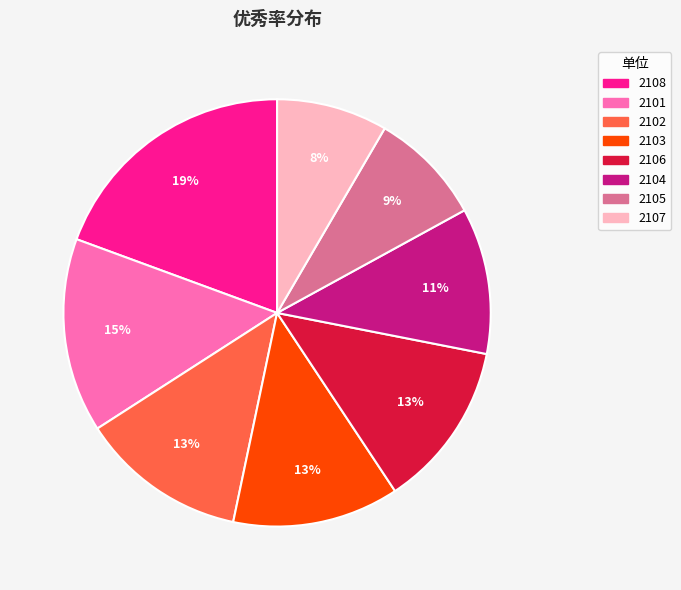

Do 2101 and 2103 together represent more than half of the pie?

No